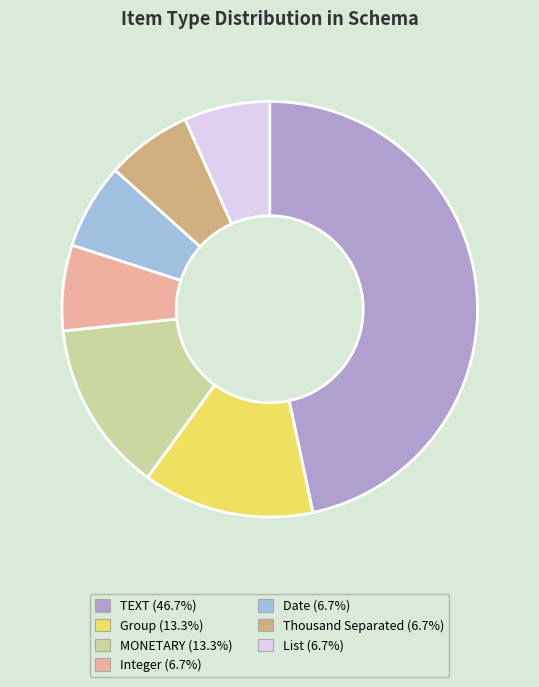

True or false: Integer accounts for 7% of the total.

True